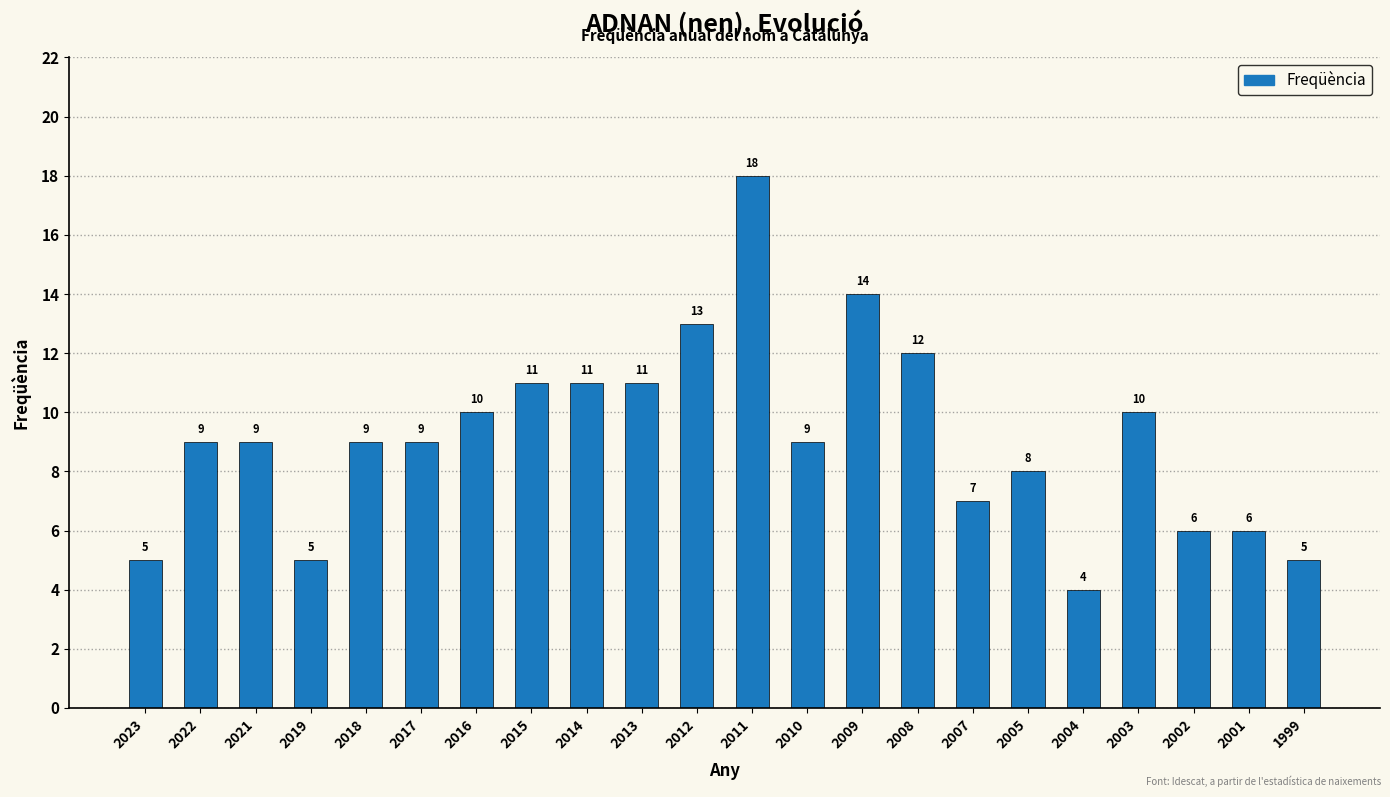

Reading left to right, what are all the values shown in this chart?

5	9	9	5	9	9	10	11	11	11	13	18	9	14	12	7	8	4	10	6	6	5